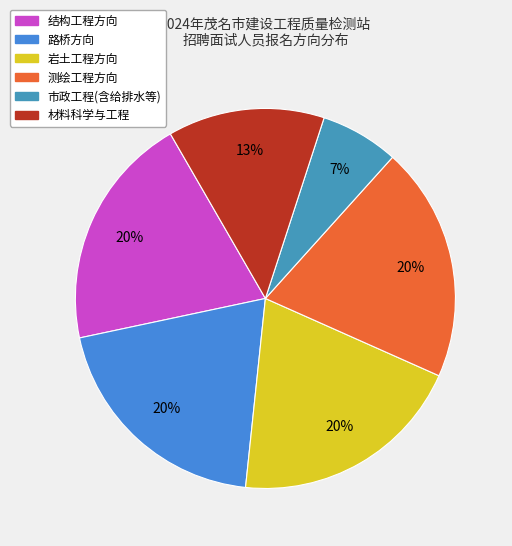

Rank the categories by value from lowest to highest.

市政工程(含给排水等), 材料科学与工程, 结构工程方向, 路桥方向, 岩土工程方向, 测绘工程方向